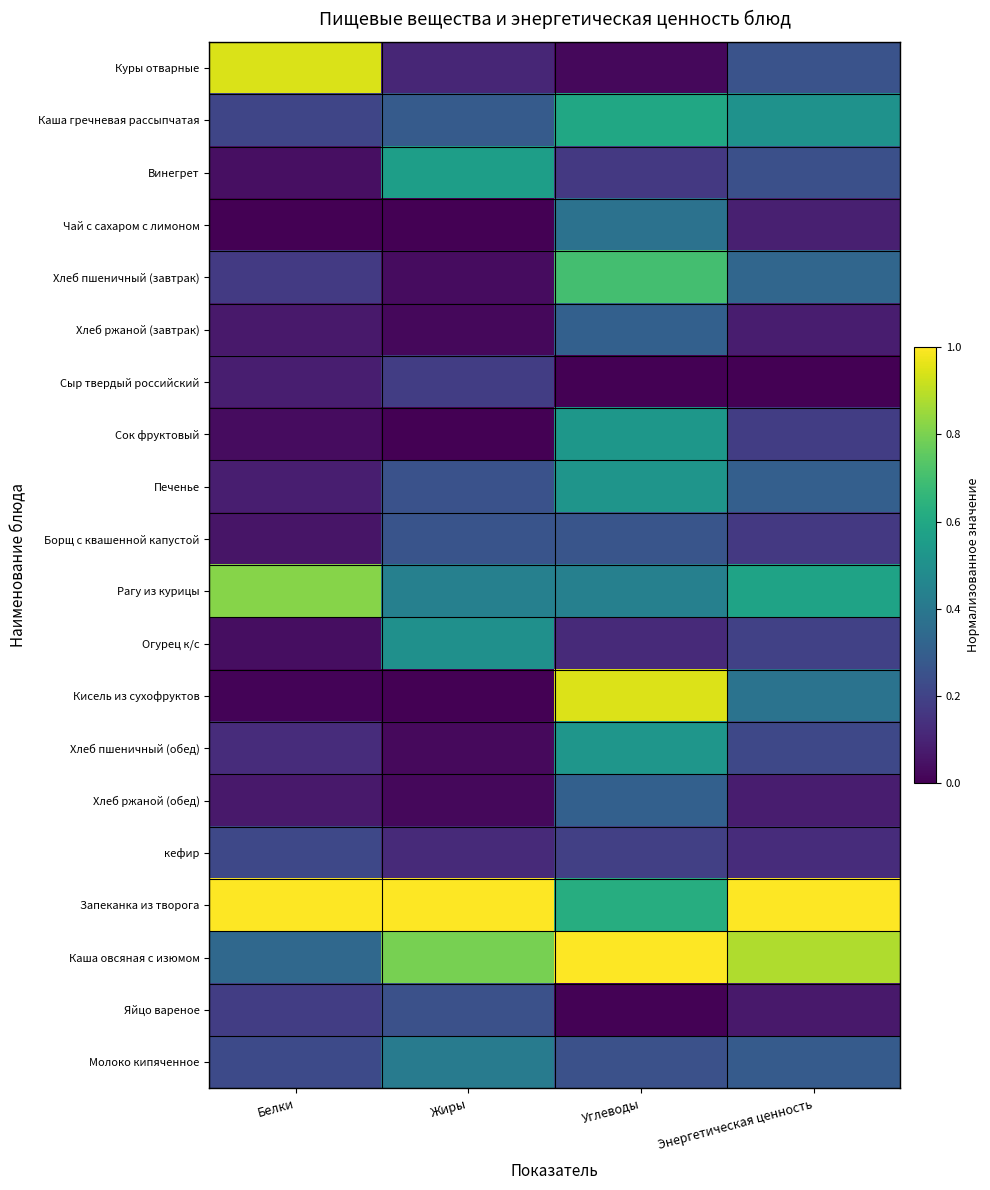

Which label corresponds to the largest value in the chart?

Белки